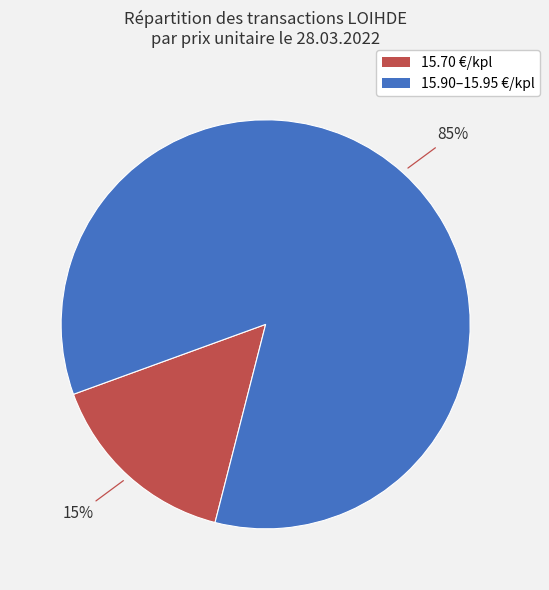

To the nearest percent, what is the average slice percentage?

50%